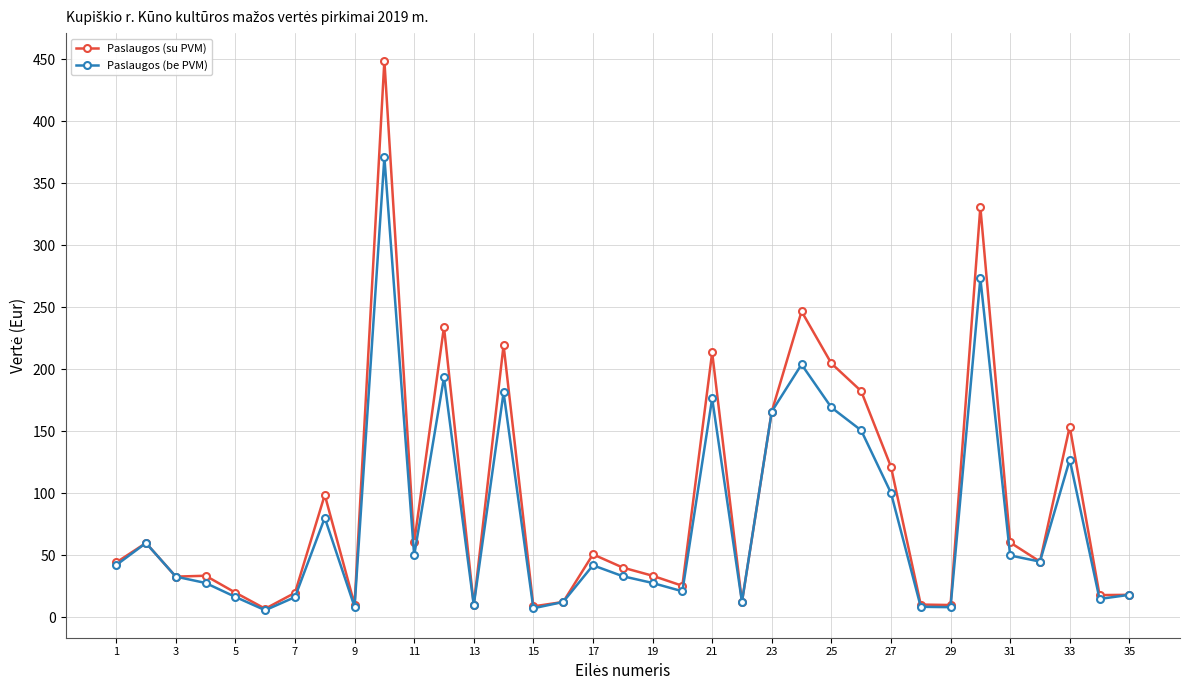

What is the lowest value of the Paslaugos (su PVM) series?

7.0